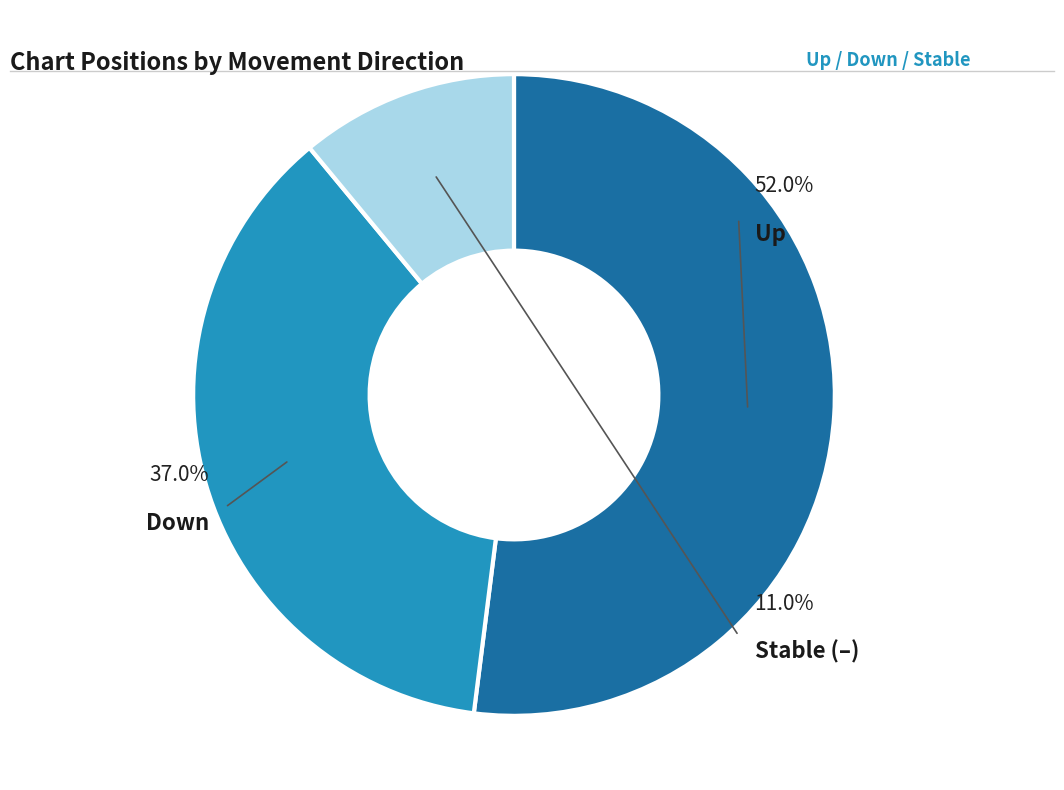

What is the smallest slice in the pie chart?

-